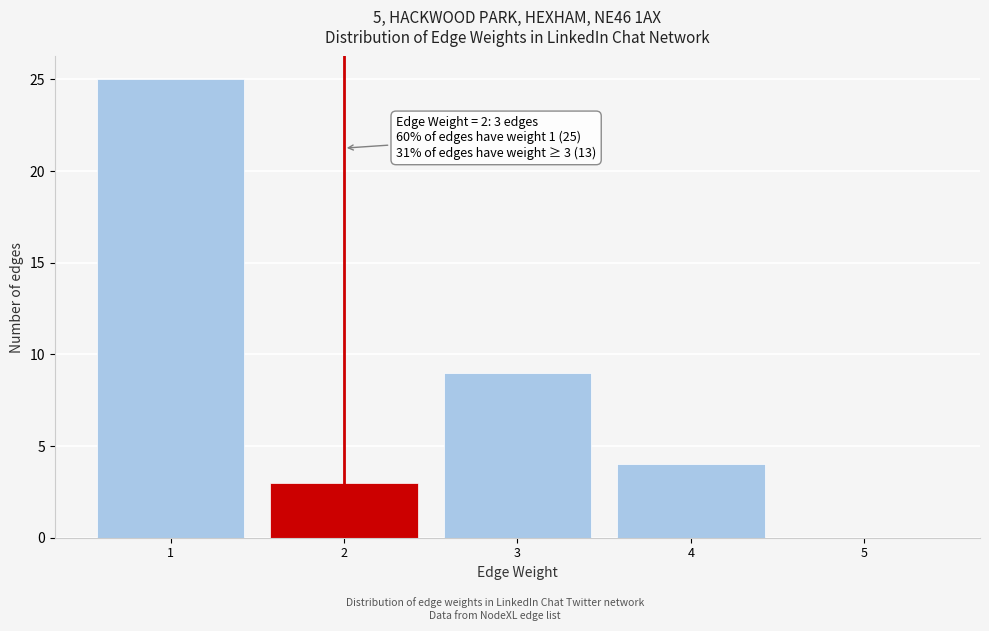

Over which range of the x-axis is the bar tallest?

0.5 to 1.5